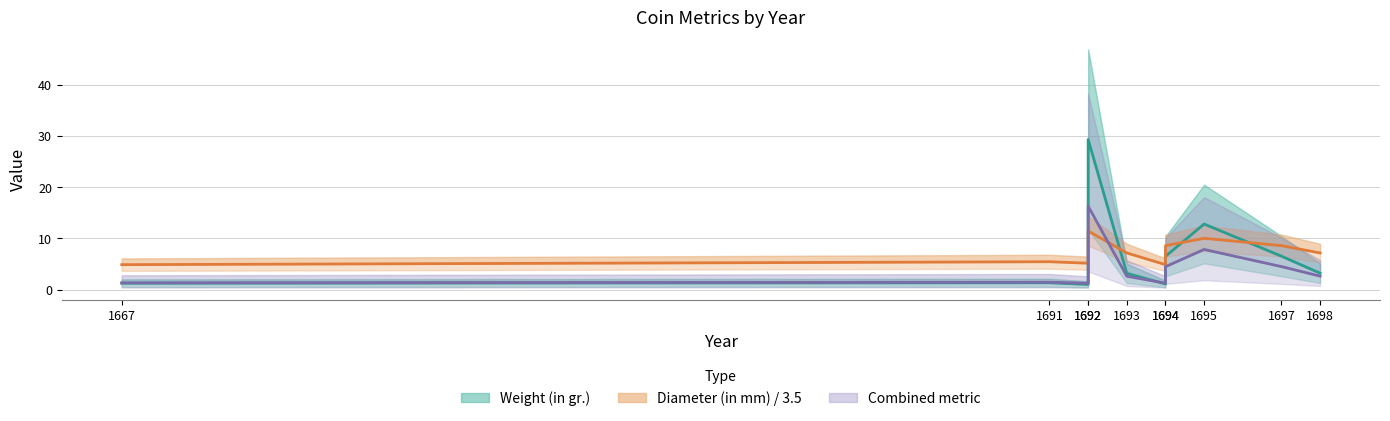

What is the value of the Combined metric point at the 10th from the left?

2.6